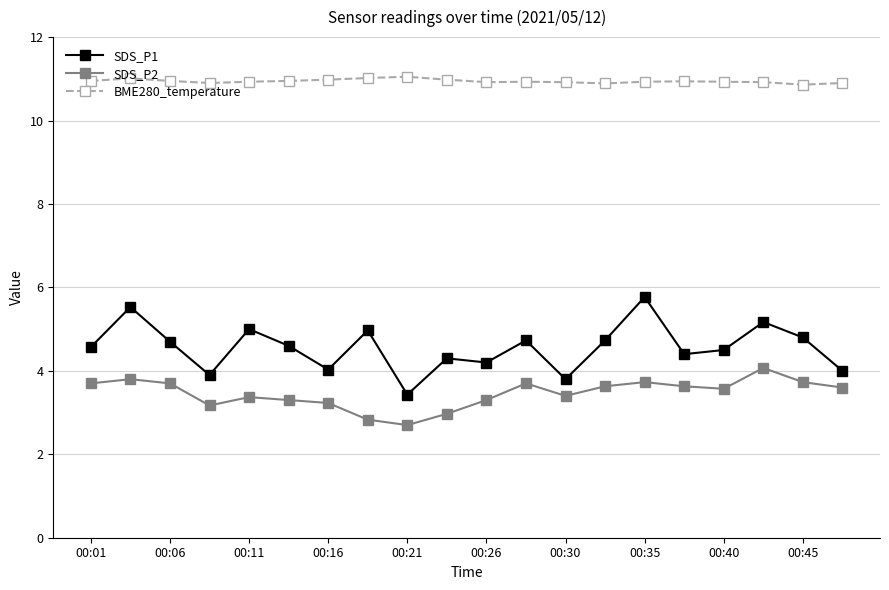

Which series has the largest range (max minus min)?

SDS_P1